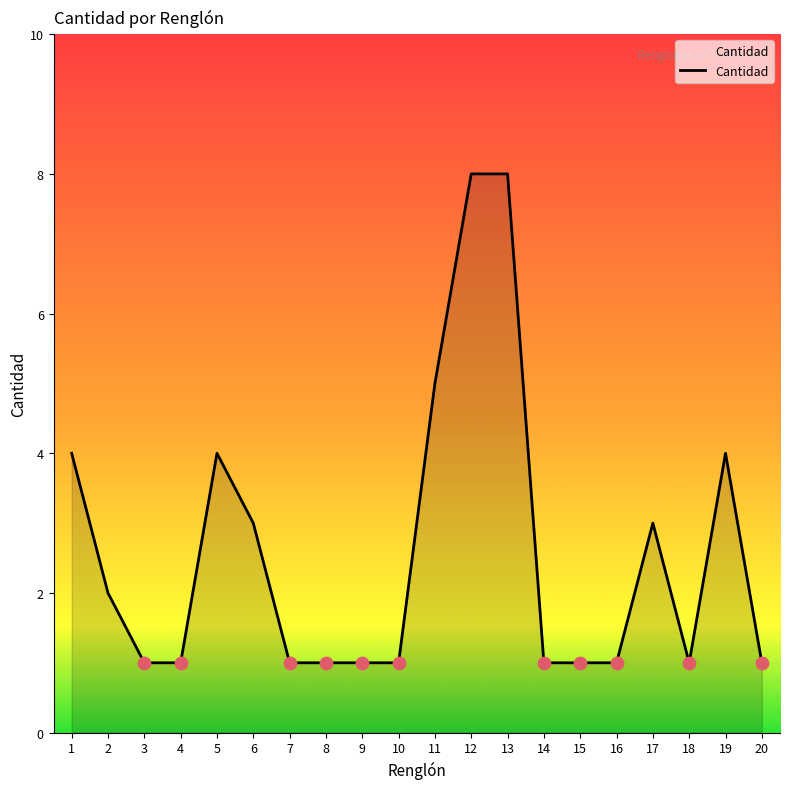

What is the ratio of the value at 15 to the value at 10?

1.0